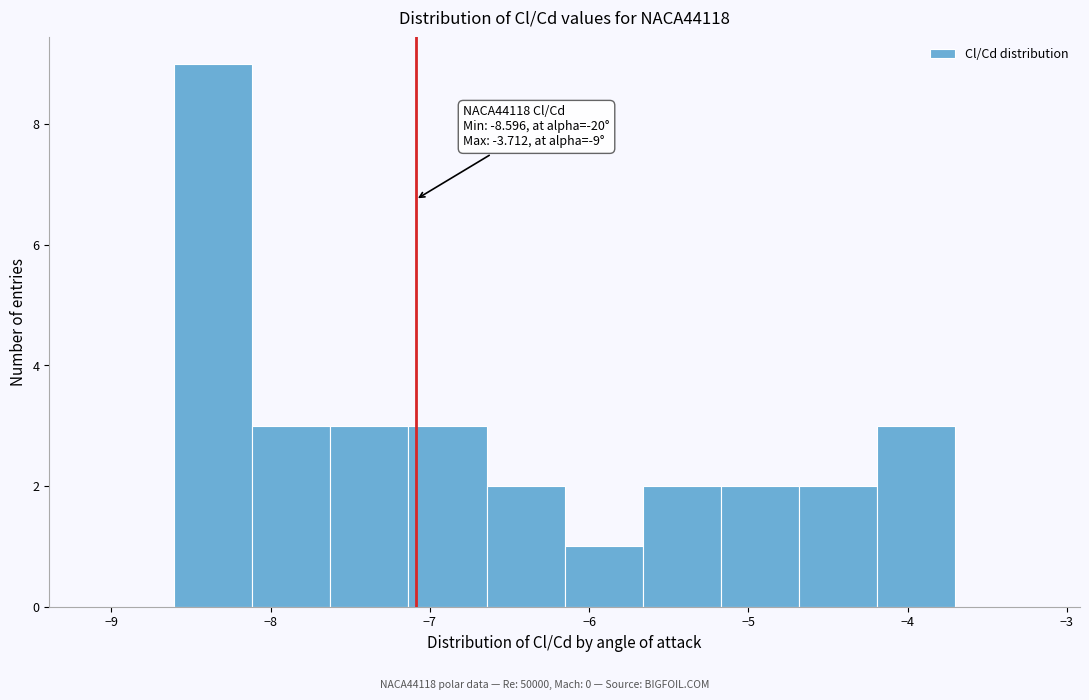

Over which range of the x-axis is the bar tallest?

-8.6 to -8.1